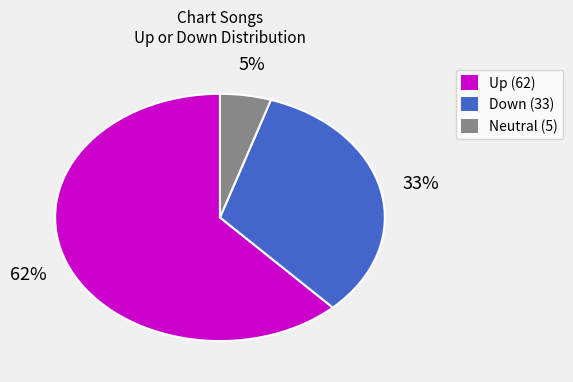

Is there any slice that represents more than half of the pie?

Yes